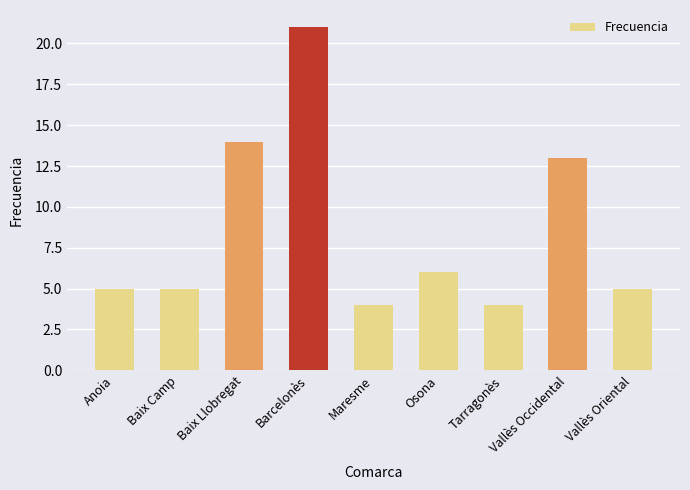

What is the smallest value displayed?

4